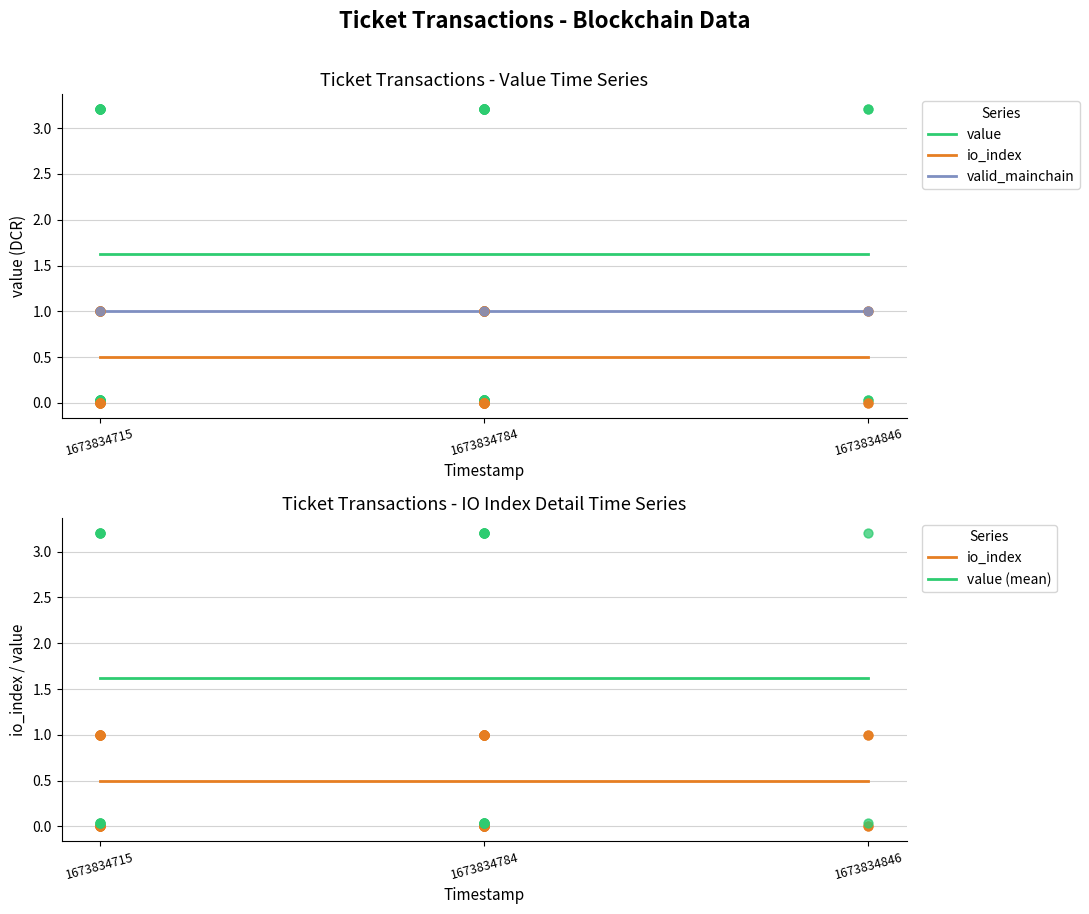

Is the value of value_mean at 1673834846 greater than the value of valid_mainchain_mean at 1673834715?

Yes